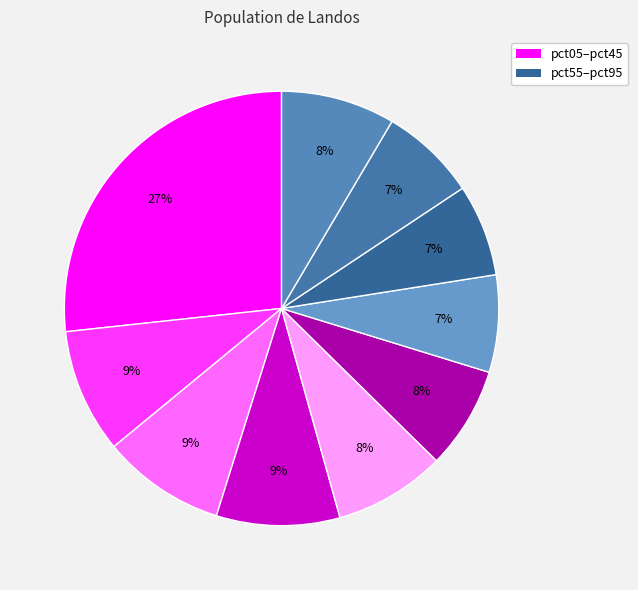

How many segments does this pie chart have?

10